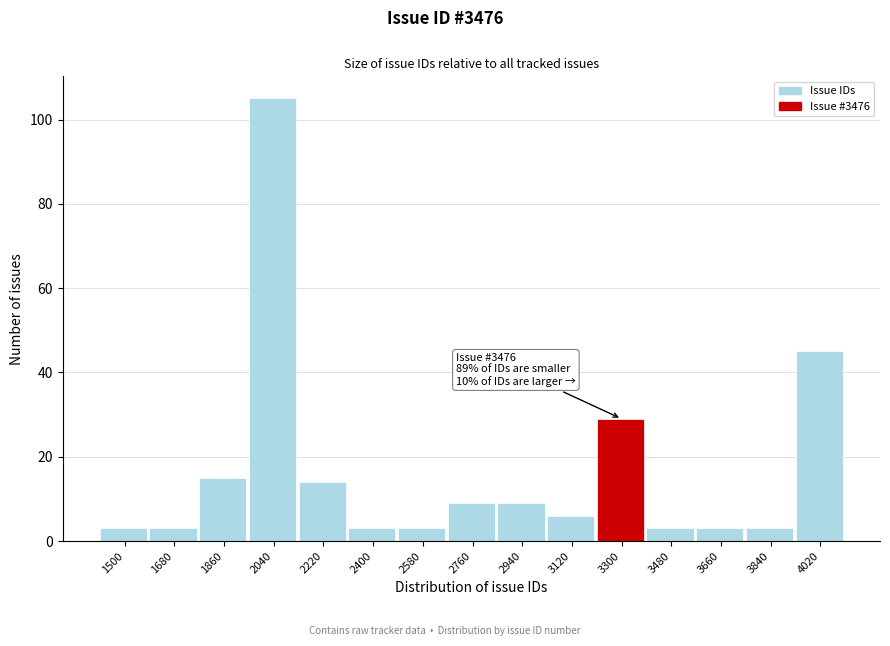

Reading left to right, what are all the values shown in this chart?

1500=3	1680=3	1860=15	2040=105	2220=14	2400=3	2580=3	2760=9	2940=9	3120=6	3300=29	3480=3	3660=3	3840=3	4020=45